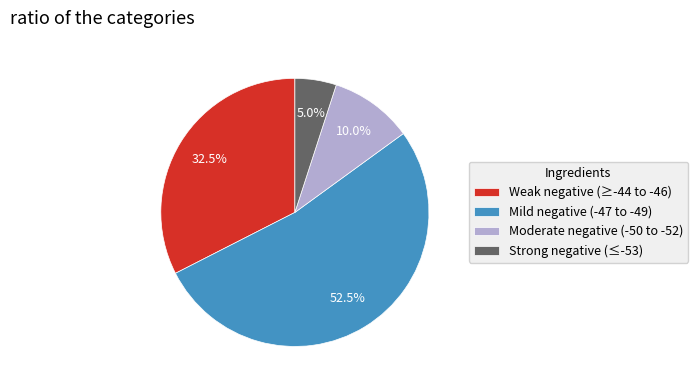

Does any single category account for the majority?

Yes